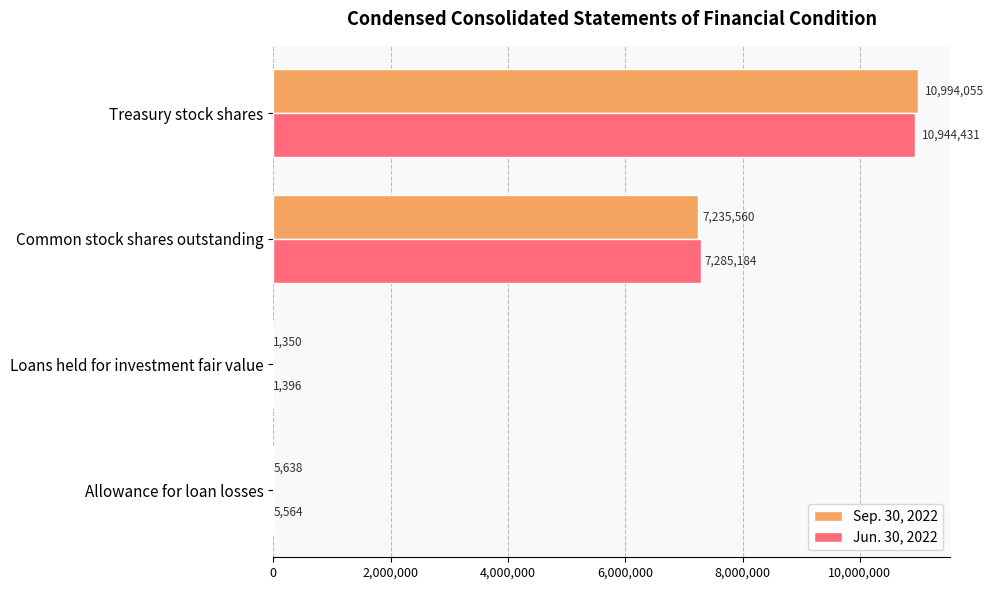

At which label is Sep. 30, 2022 closest to 5497702?

Common stock shares outstanding